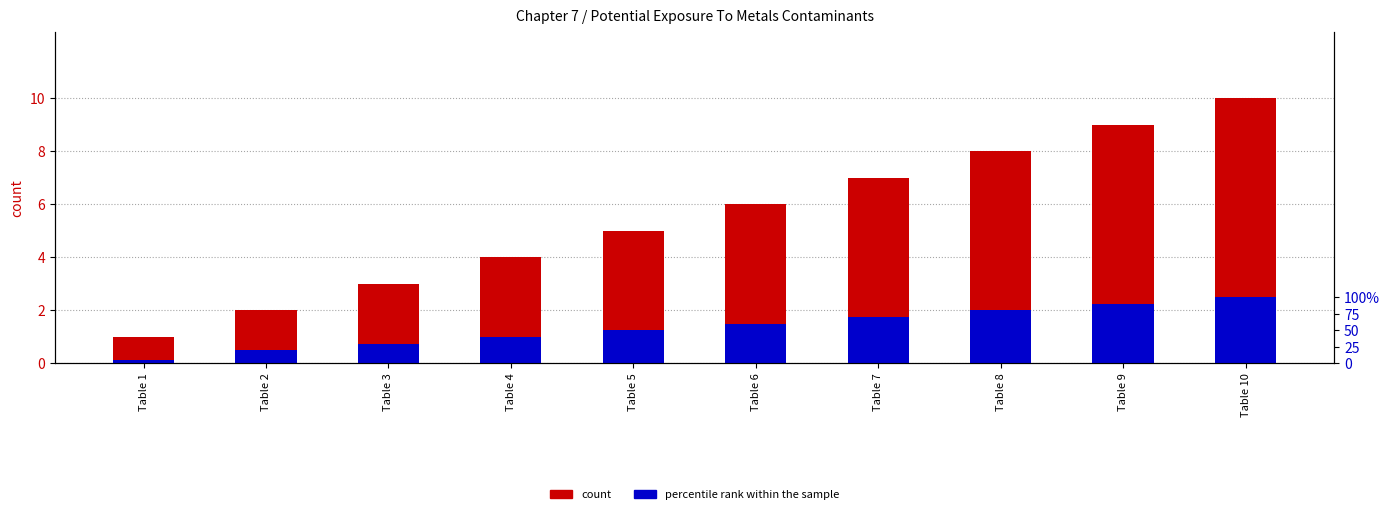

At which category is the sum across all series the highest?

Table 10